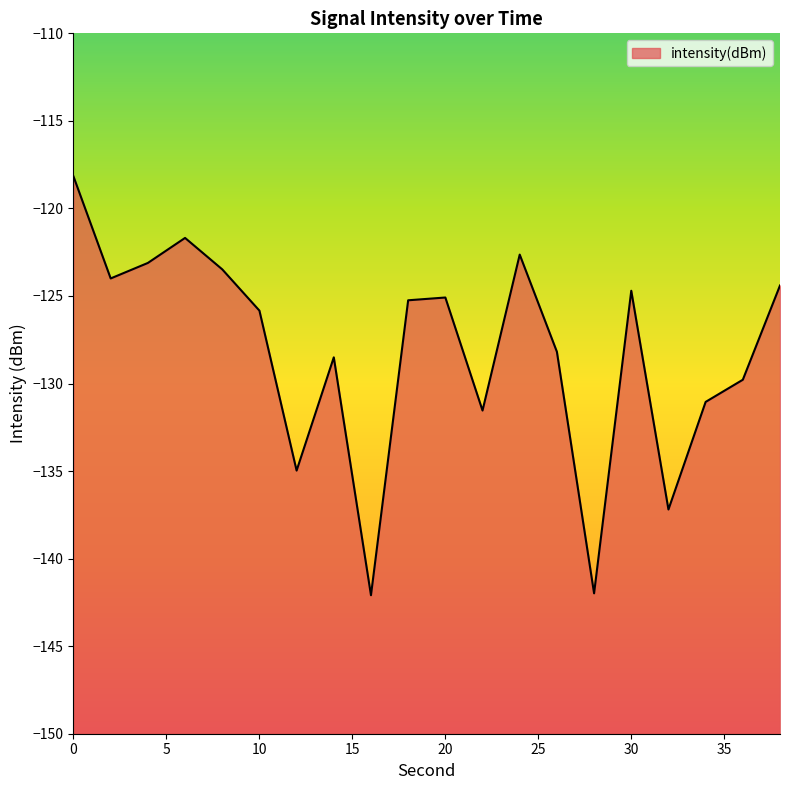

The chart shows a value of -121.7 at 6. True or false?

True